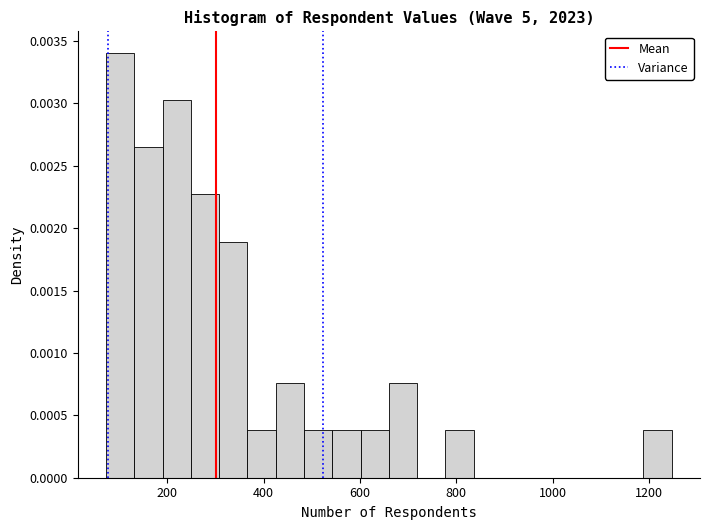

Read against the x-axis, roughly where is the centre of the tallest bar?

100